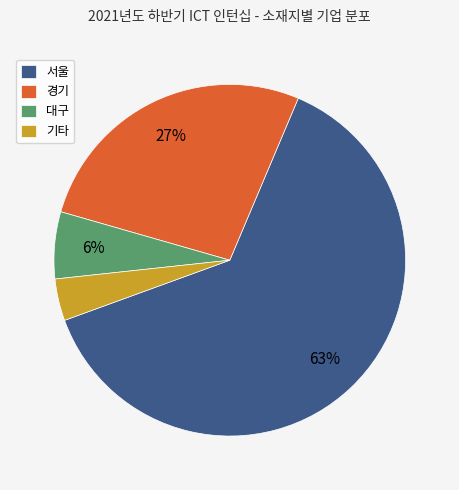

Which slice is the smallest?

기타